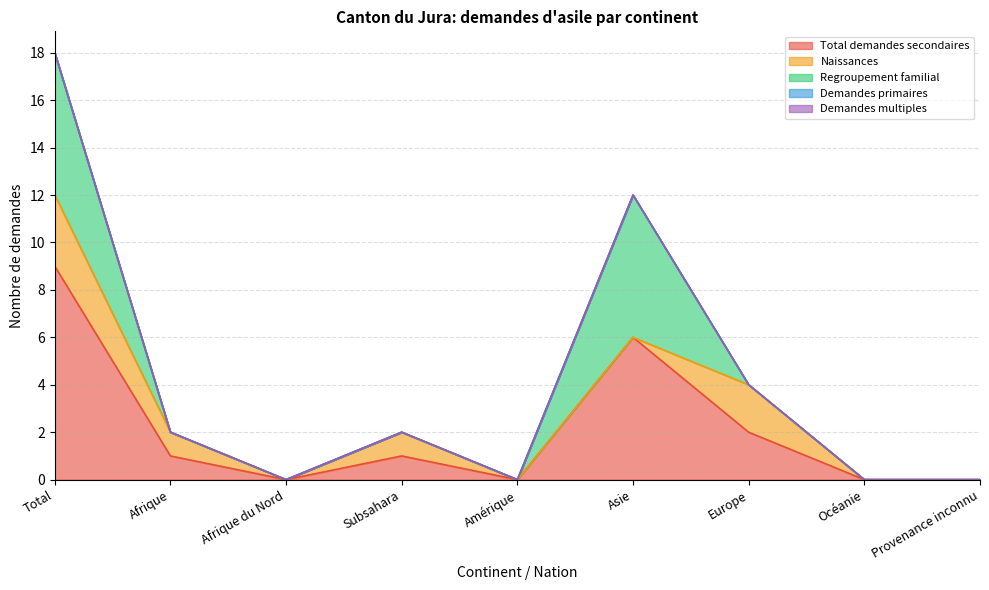

Is the value of Total demandes secondaires at Océanie greater than the value of Demandes multiples at Amérique?

No